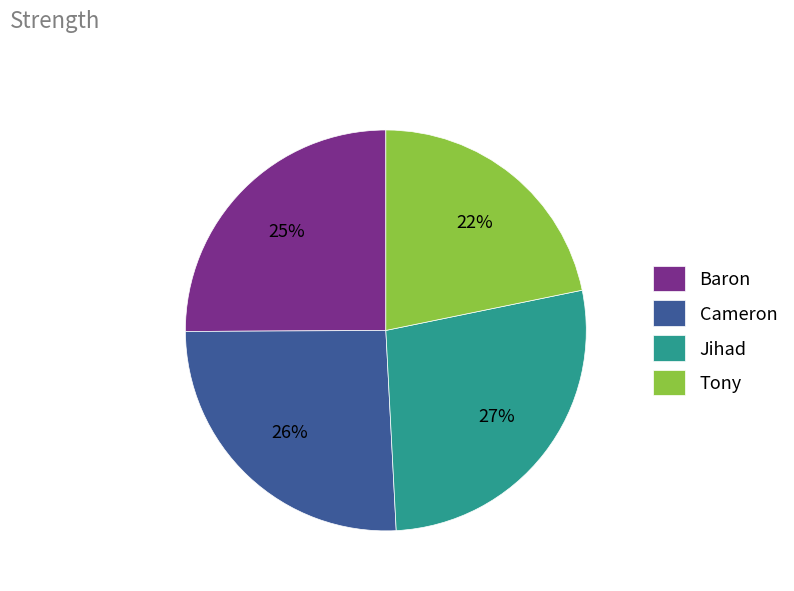

Rank the categories by value from lowest to highest.

Tony, Baron, Cameron, Jihad